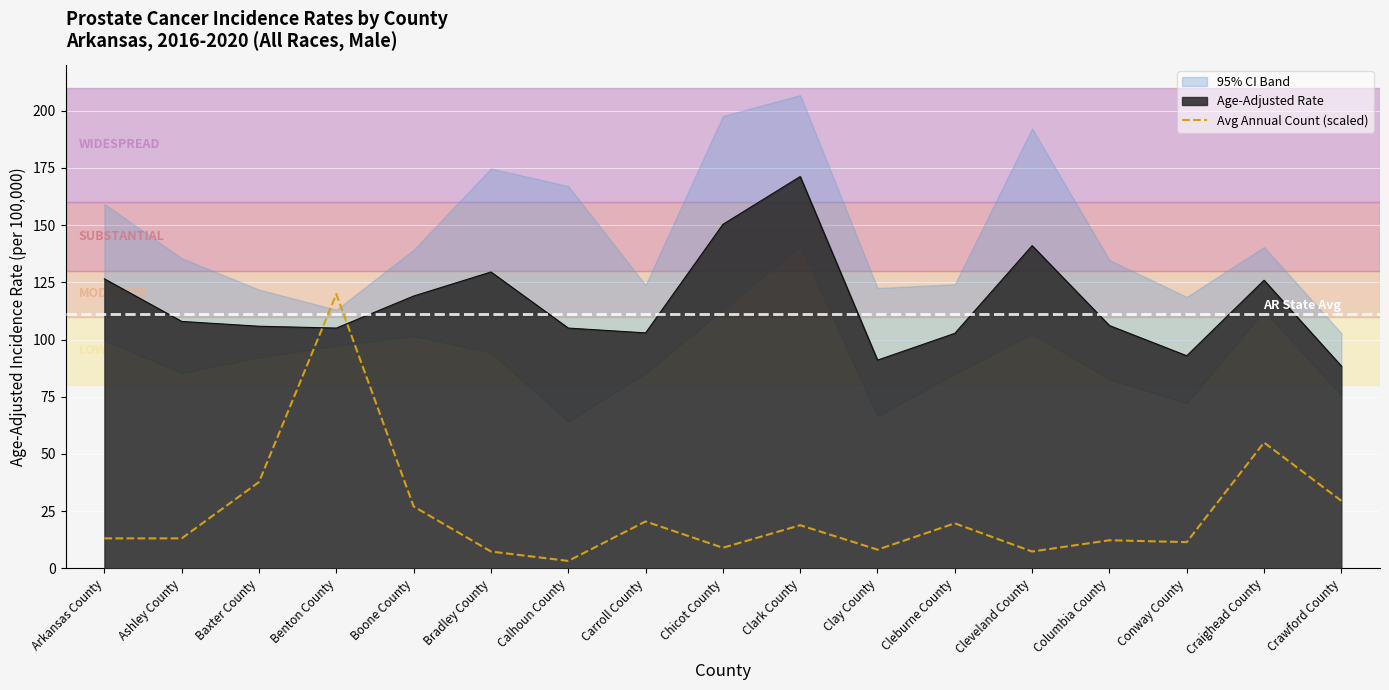

How many interior local peaks (higher than both neighbors) does the data have?

6